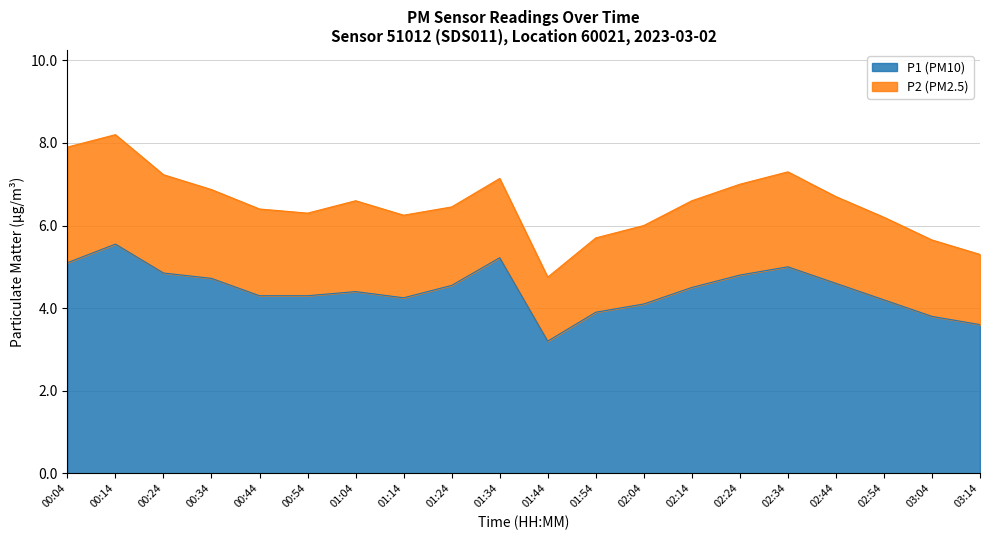

Is it true that the value at 03:04 is 3.8?

True